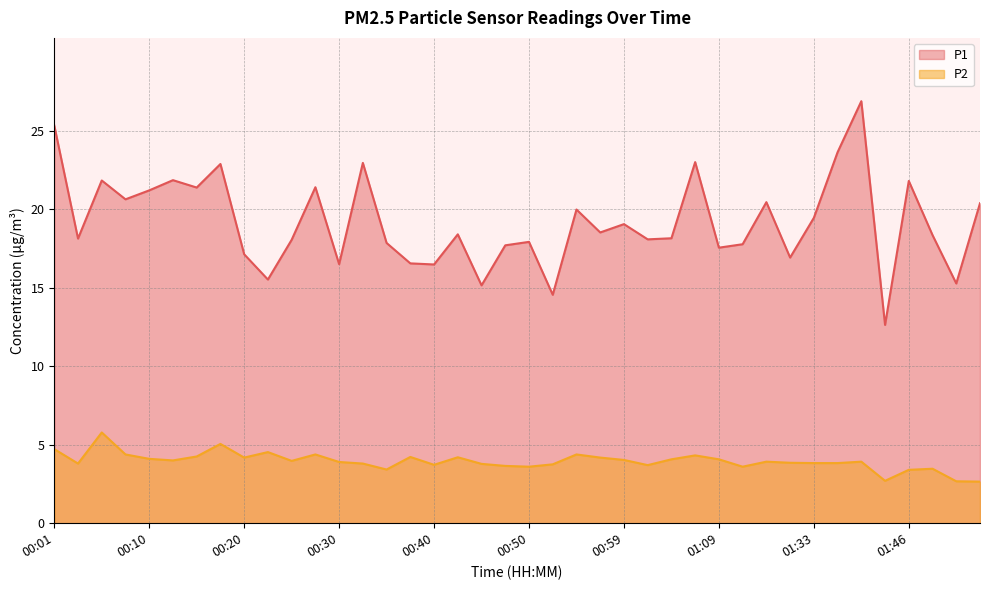

Rank the categories by P1 value from lowest to highest.

01:43, 00:52, 00:45, 01:51, 00:23, 00:40, 00:30, 00:37, 01:31, 00:20, 01:09, 00:47, 01:15, 00:35, 00:50, 00:25, 01:02, 00:03, 01:04, 01:48, 00:42, 00:57, 00:59, 01:33, 00:54, 01:54, 01:28, 00:08, 00:10, 00:15, 00:28, 01:46, 00:06, 00:13, 00:18, 00:32, 01:07, 01:36, 00:01, 01:38